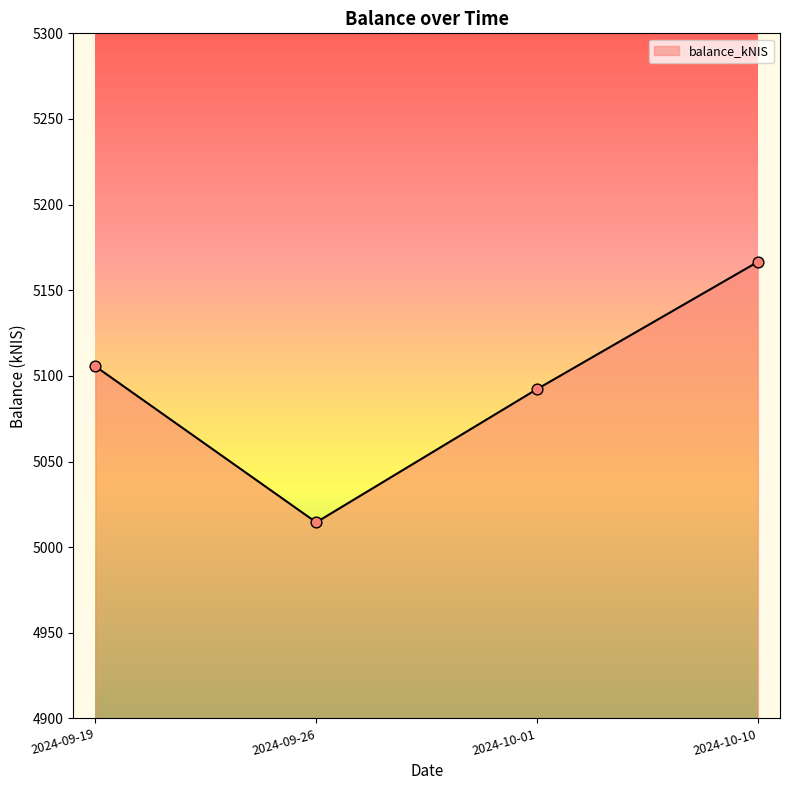

What is the change in value from 2024-10-01 to 2024-10-10?

+74.3